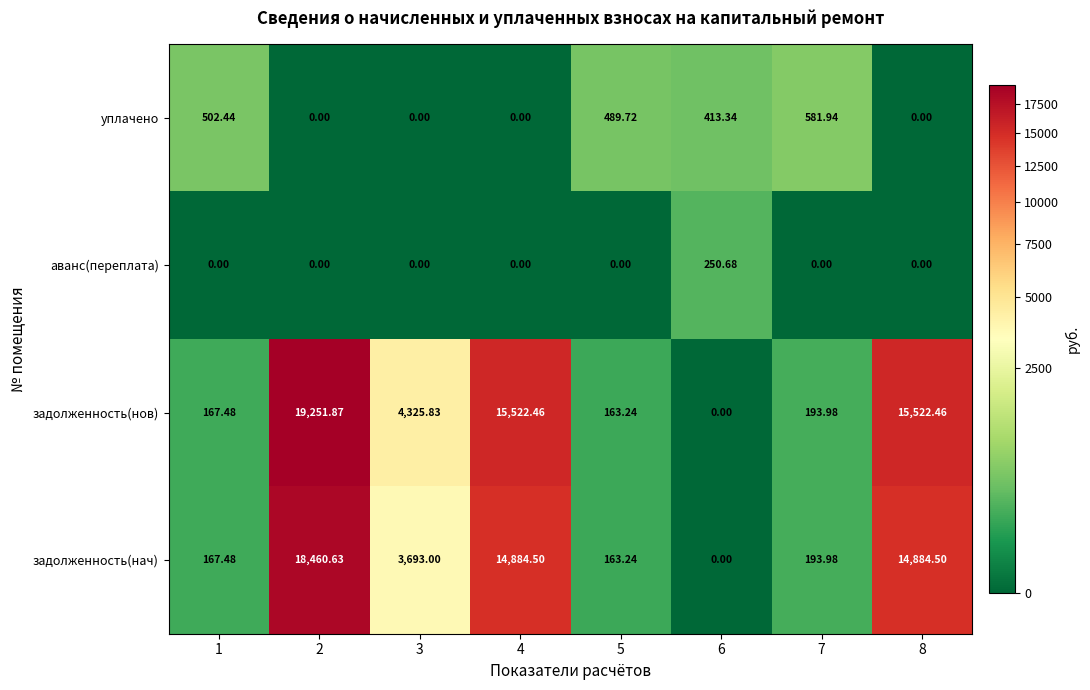

Between 6 and 8, which series saw the biggest shift?

задолженность(нов)